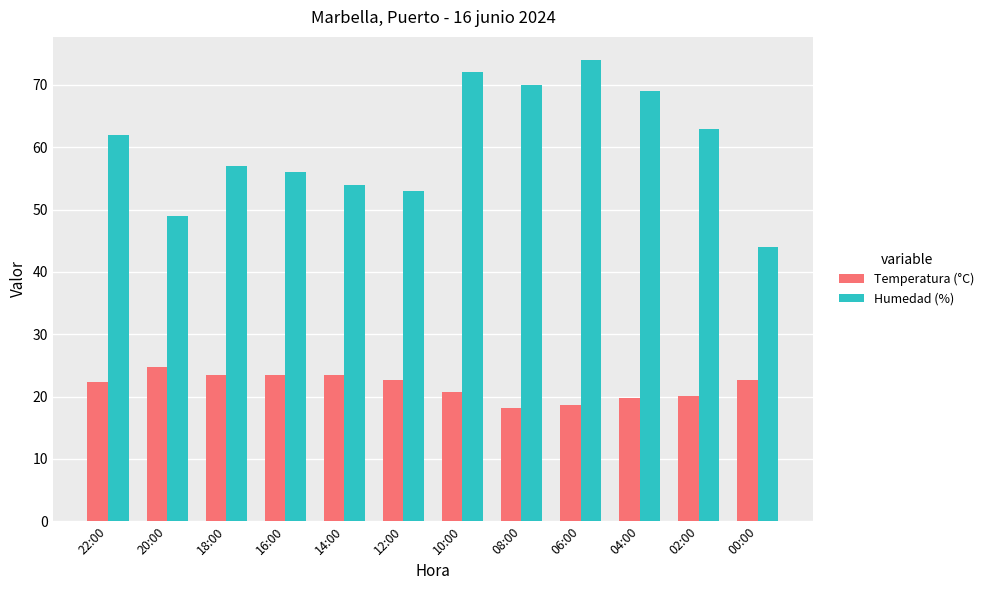

What is the approximate value of Humedad (%) at 10:00?

72.0